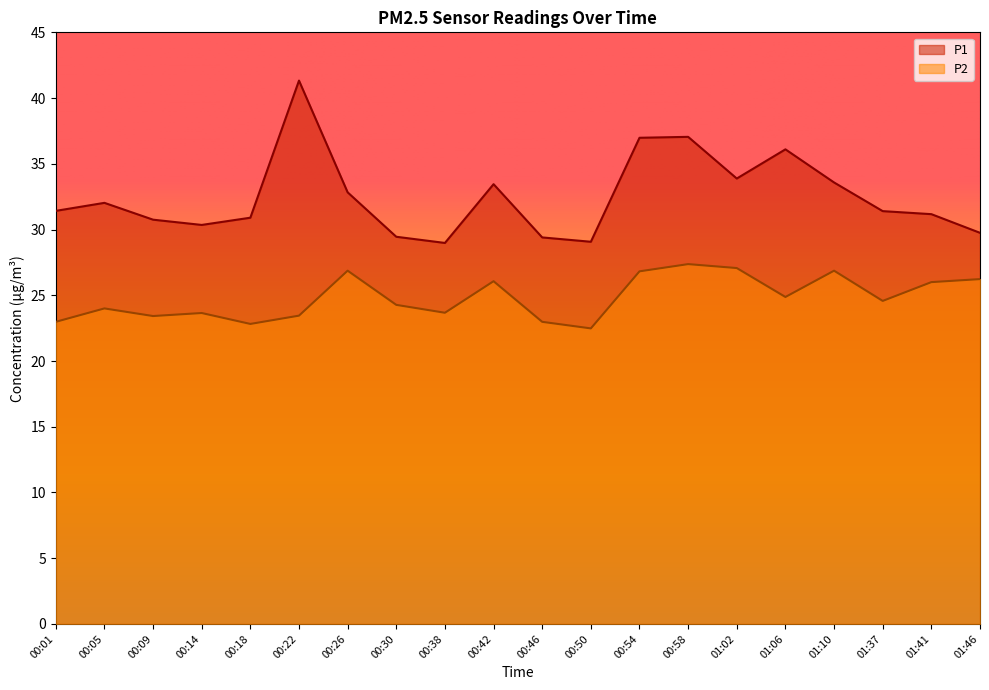

What is the difference between the P1 values at 00:18 and 01:06?

5.2